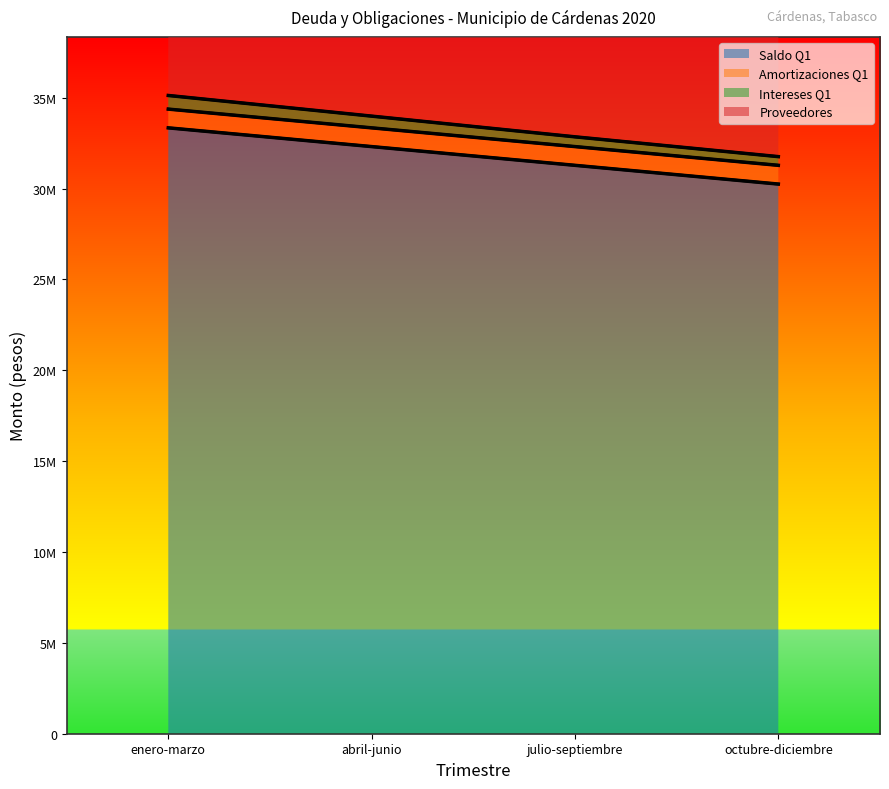

The Saldo Q1 series shows 30245059.1 at octubre-diciembre. True or false?

True